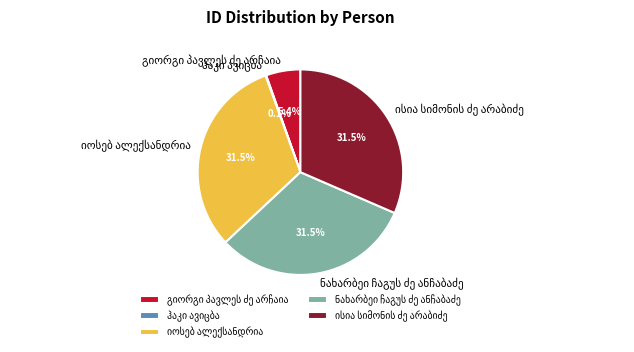

Is there any slice that represents more than half of the pie?

No